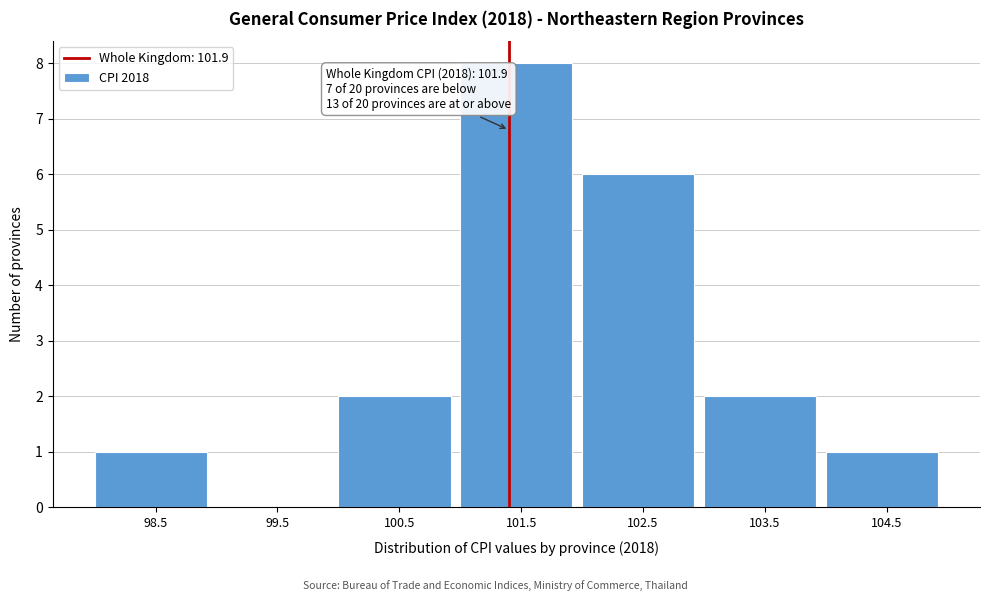

Reading left to right, extract all data points from this chart.

98.5=1	99.5=0	100.5=2	101.5=8	102.5=6	103.5=2	104.5=1